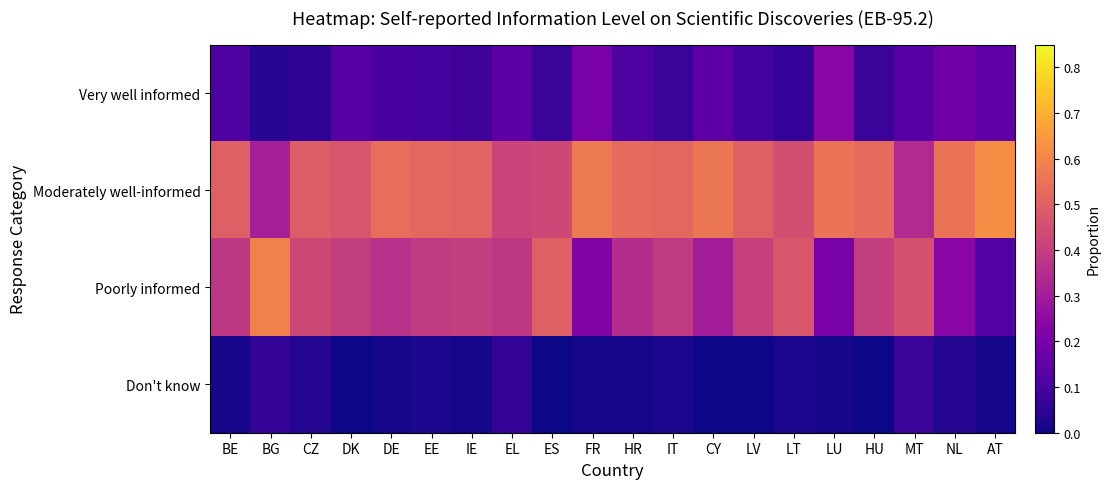

At NL, list the series in order from smallest to largest.

Don't know, Very well informed, Poorly informed, Moderately well-informed